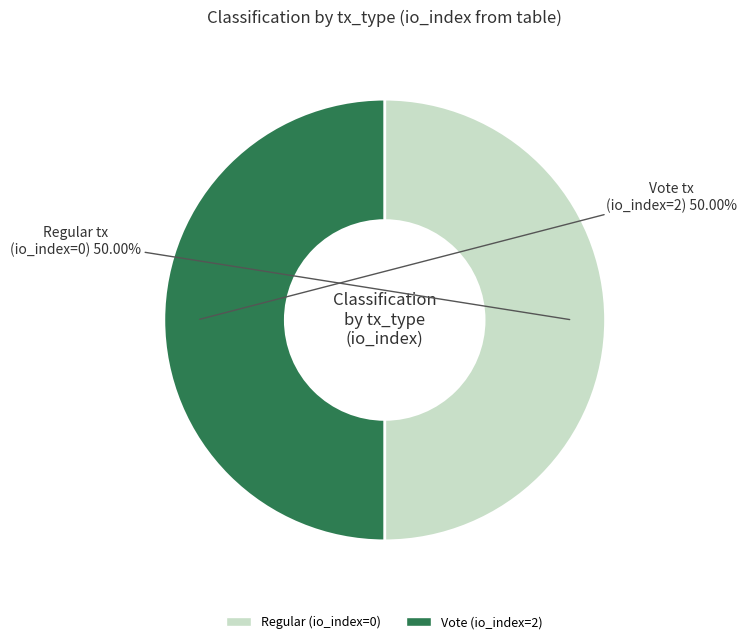

How much of the chart is everything except Regular (io_index=0)?

50.0%